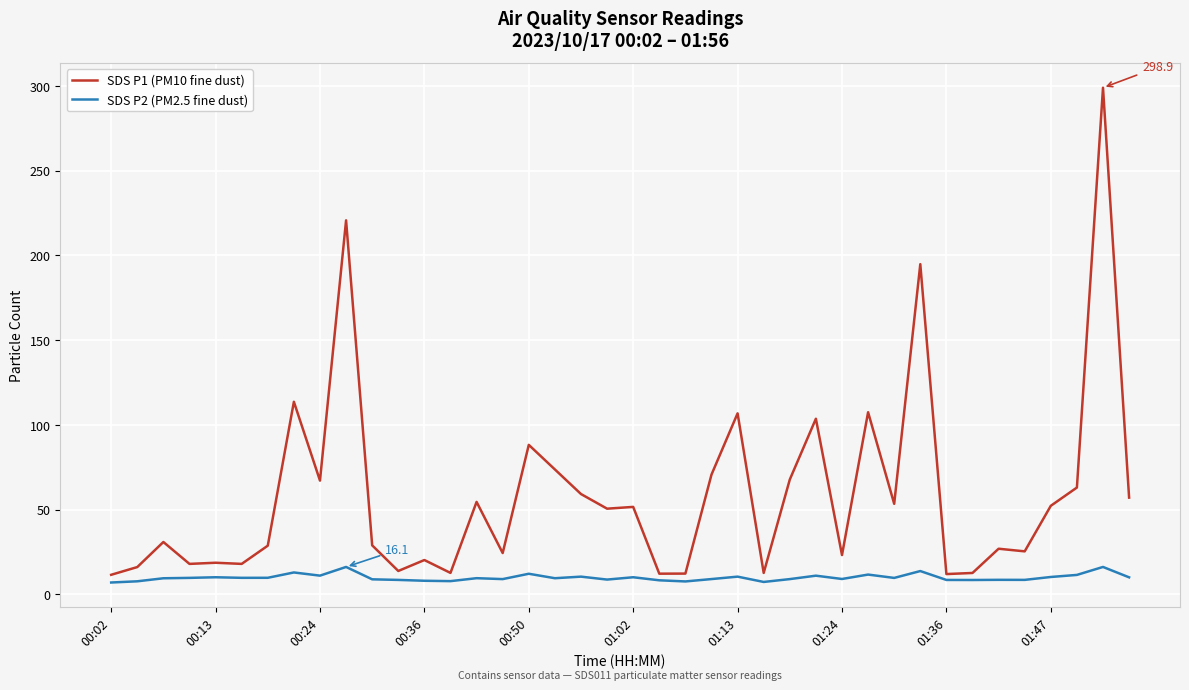

What is the difference between the maximum and minimum values in the SDS P1 (PM10 fine dust) series?

287.4